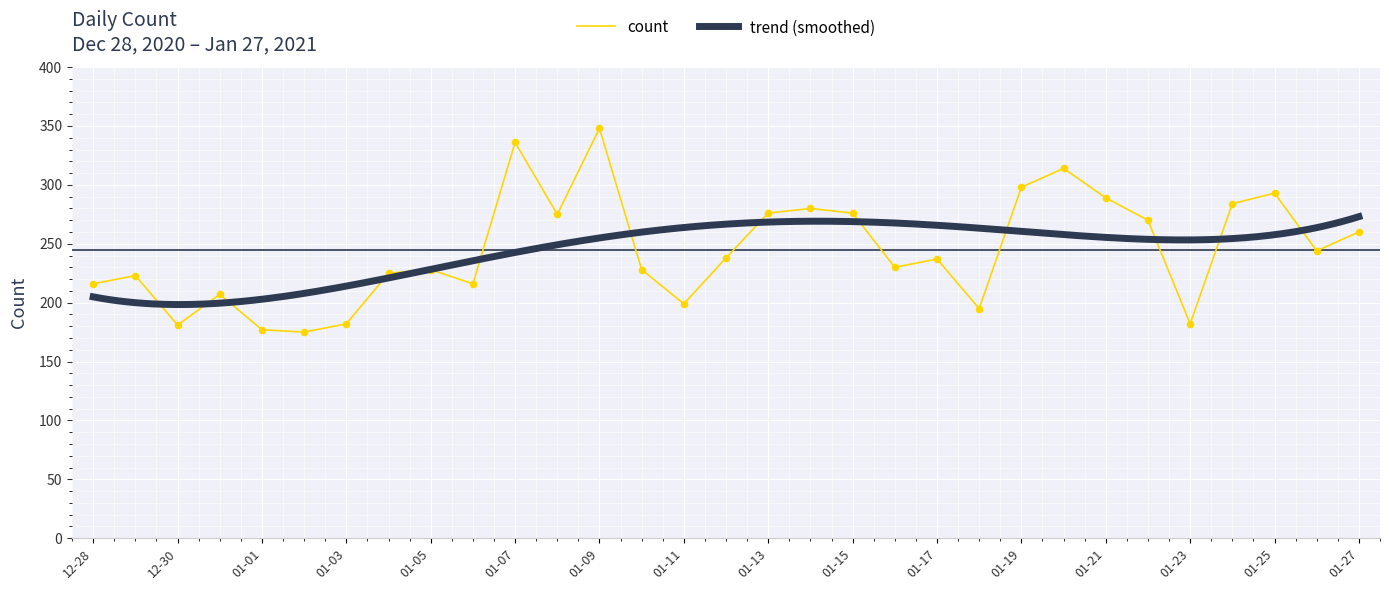

The count series shows 293 at 01-25. True or false?

True